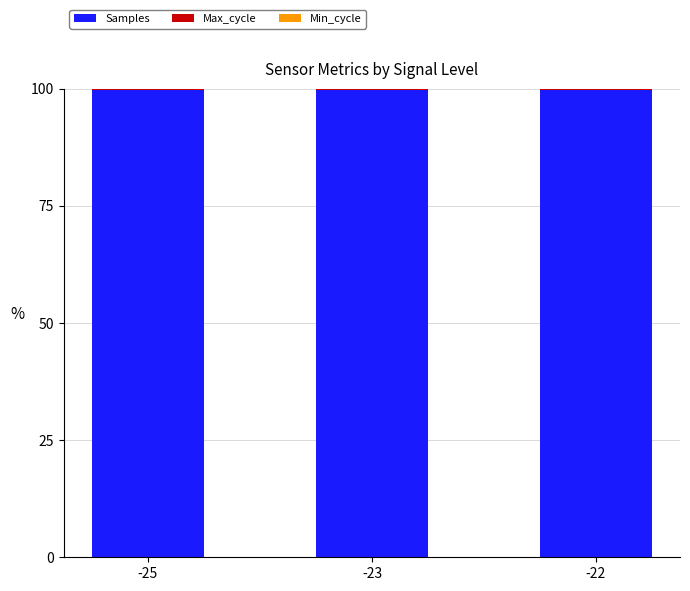

What is the maximum value for Samples?

99.6